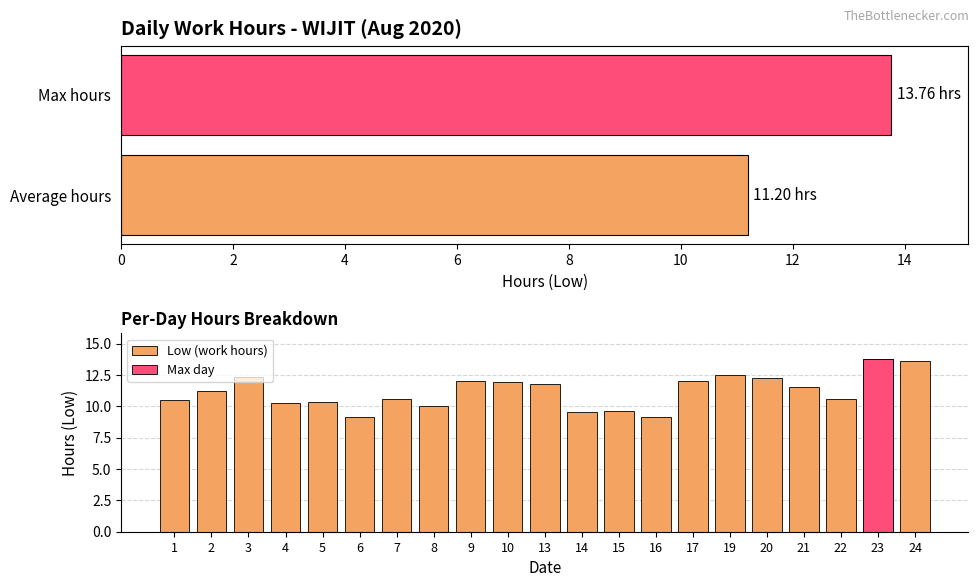

Where is the data nearest to the value 11?

2